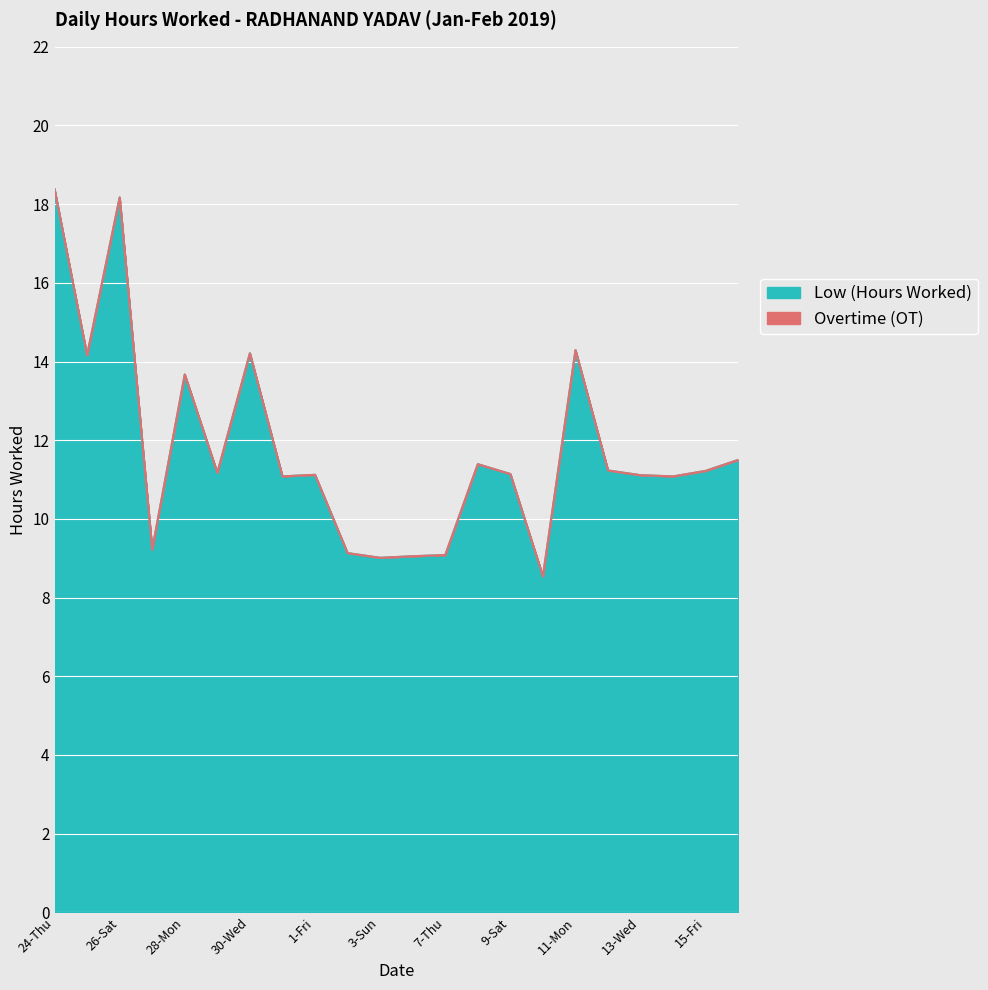

Approximately how many times larger is the value at 8-Fri compared to 26-Sat?

0.6